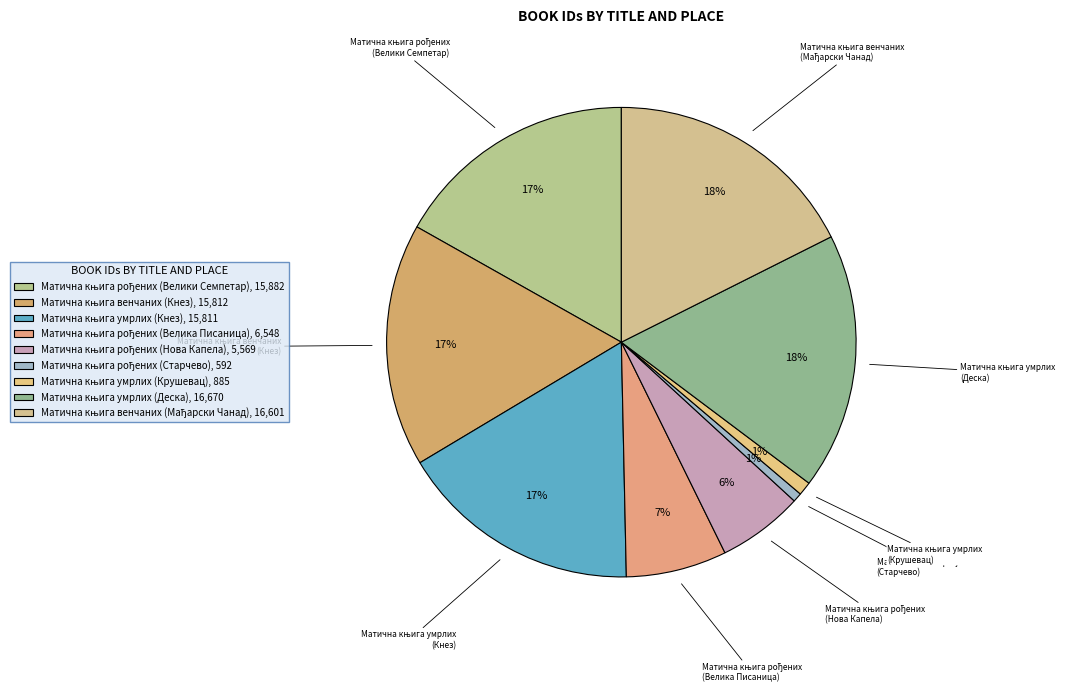

How many slices are in this pie chart?

9